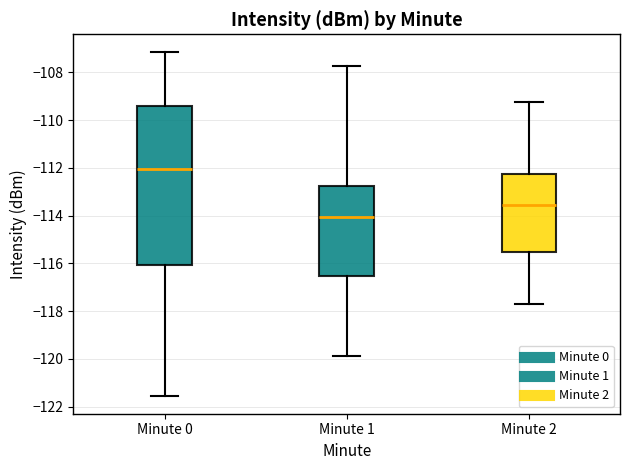

Where does the upper whisker of the box for Minute 1 end on the y-axis? The values are not printed on the chart, so give them approximately, as read against the axis.

-107.8